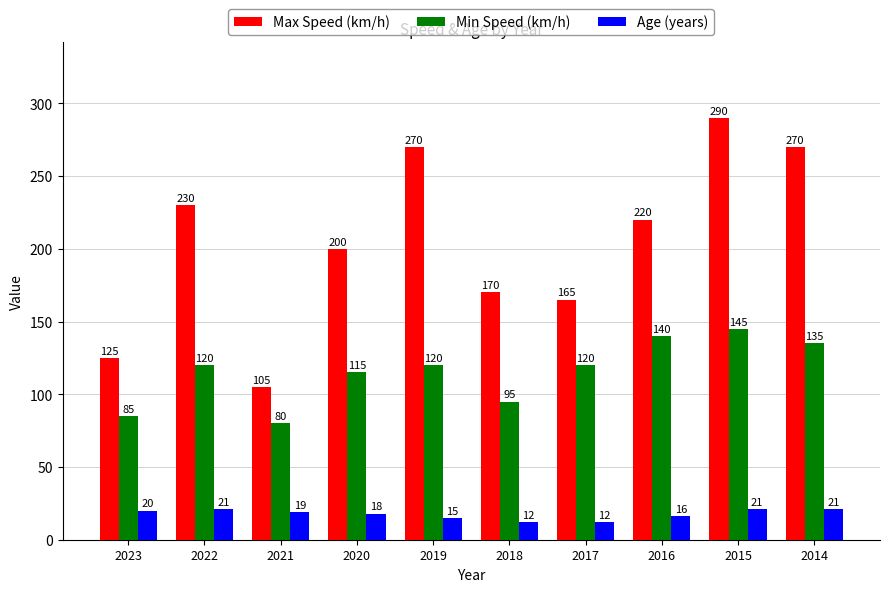

What is the difference between the Min Speed (km/h) values at 2020 and 2019?

5